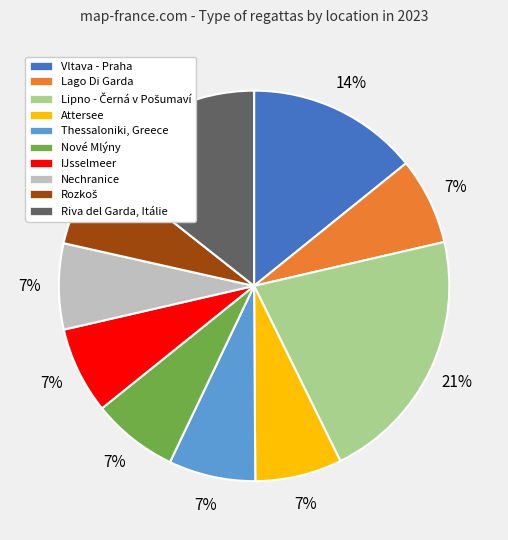

How many segments does this pie chart have?

10